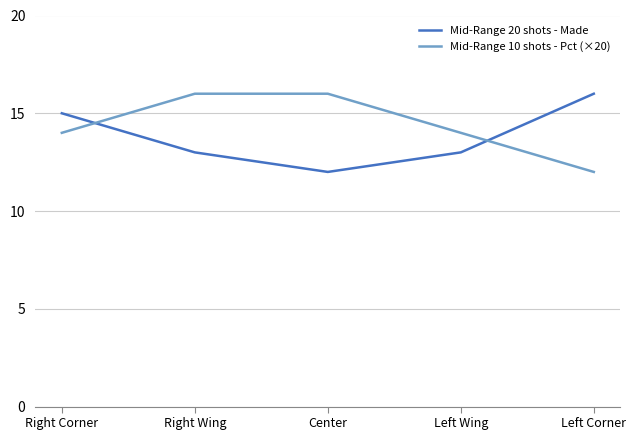

What is the total value across all series at Right Corner?

29